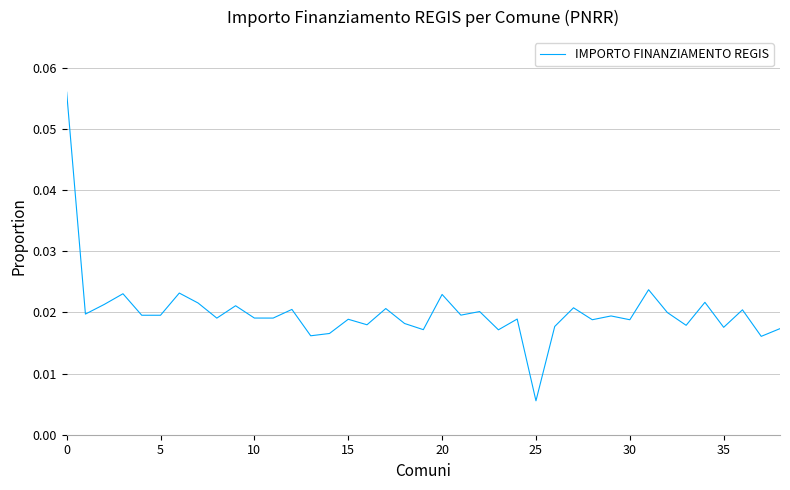

Where is the data nearest to the value 0?

25